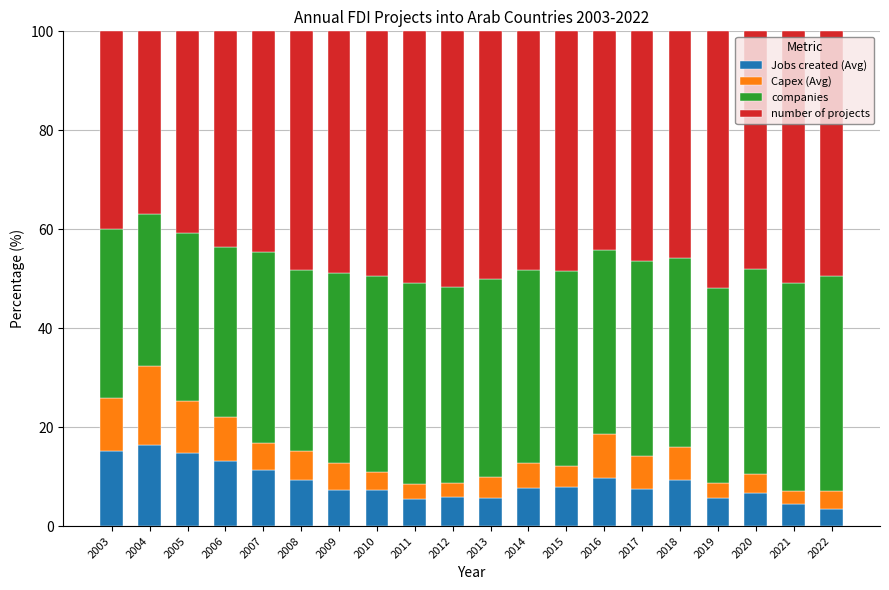

What is the highest value of the Jobs created (Avg) series?

16.4